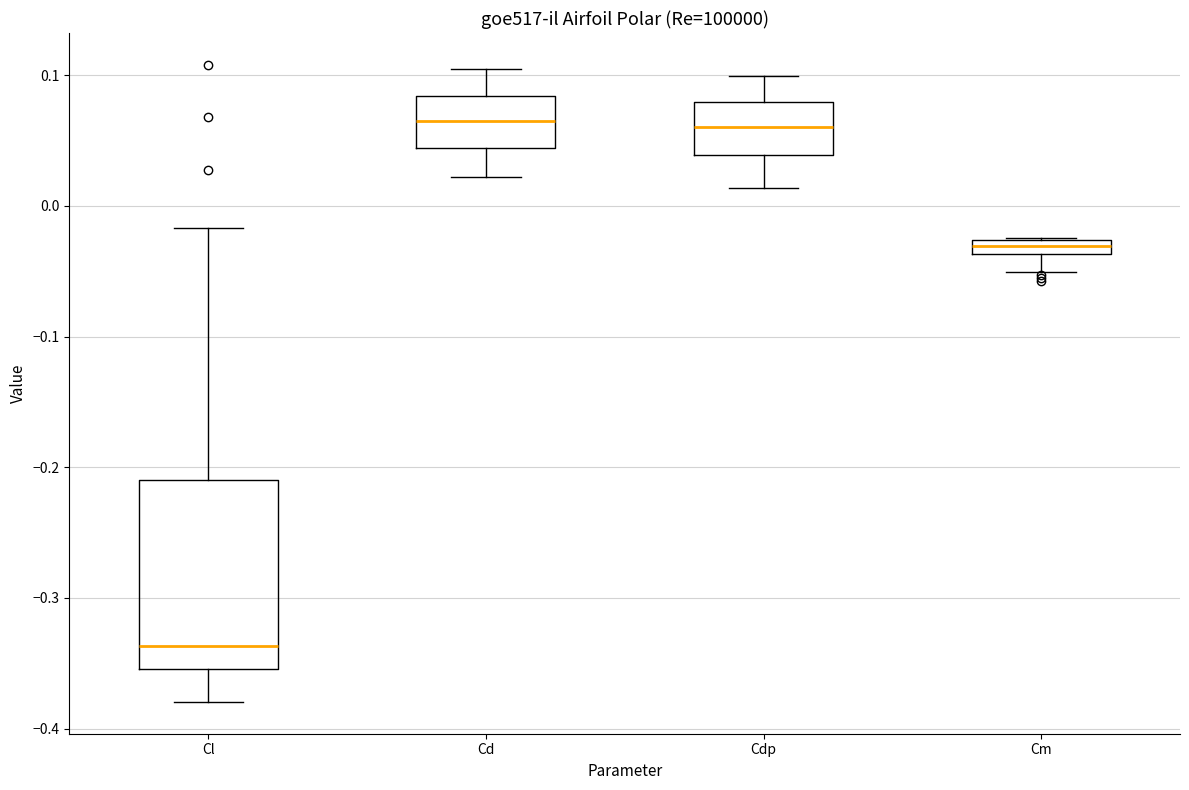

Where does the upper whisker of the box for Cdp end on the y-axis? The values are not printed on the chart, so give them approximately, as read against the axis.

0.10